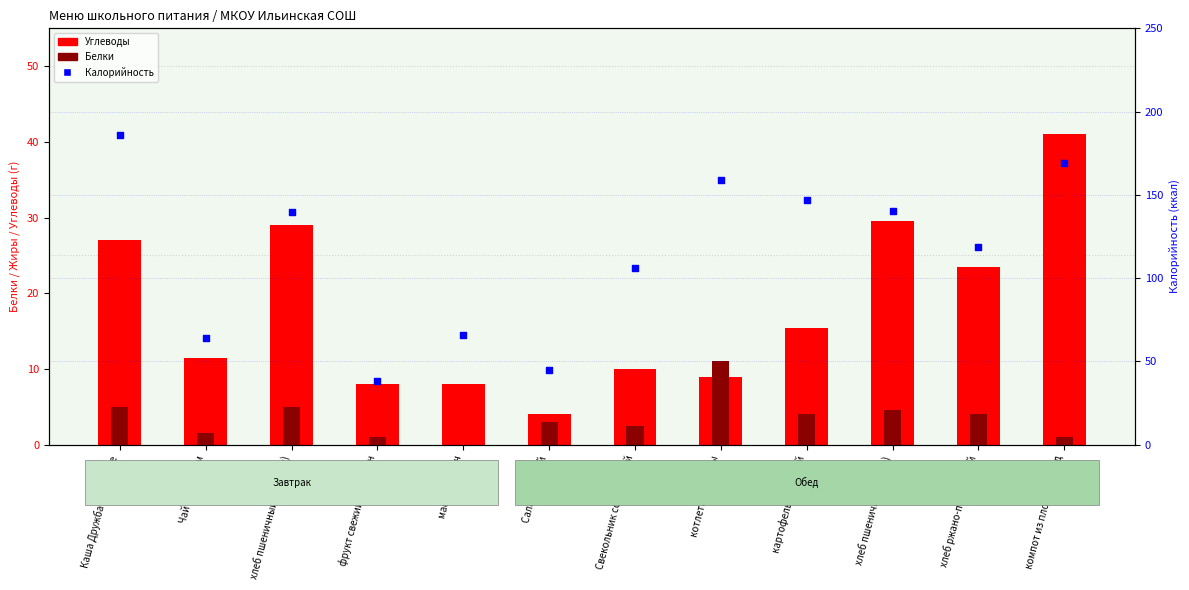

Which series contains the lowest Y value?

Белки